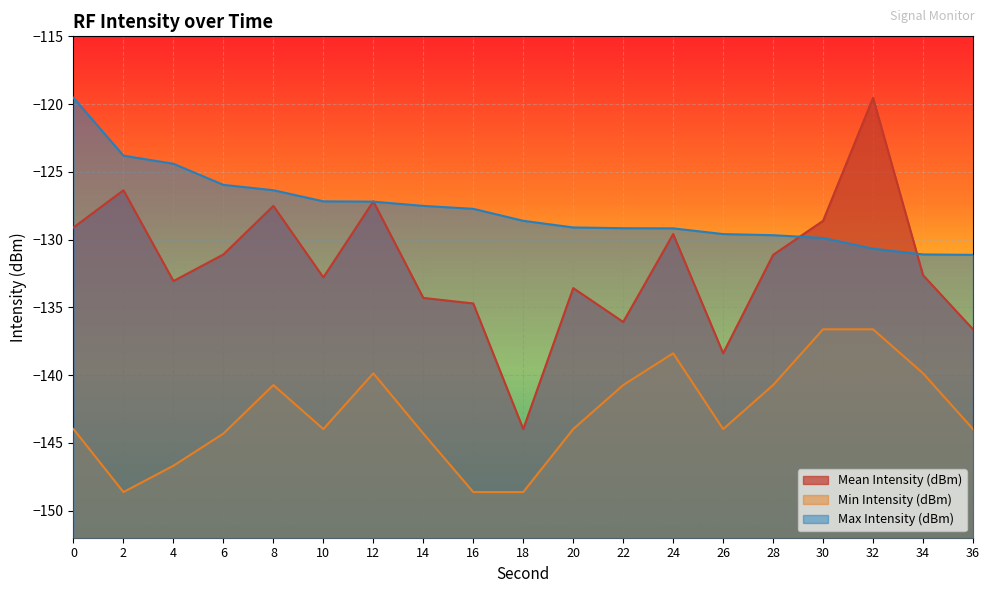

In Mean Intensity (dBm), how many points are lower than both neighbors (excluding endpoints)?

5